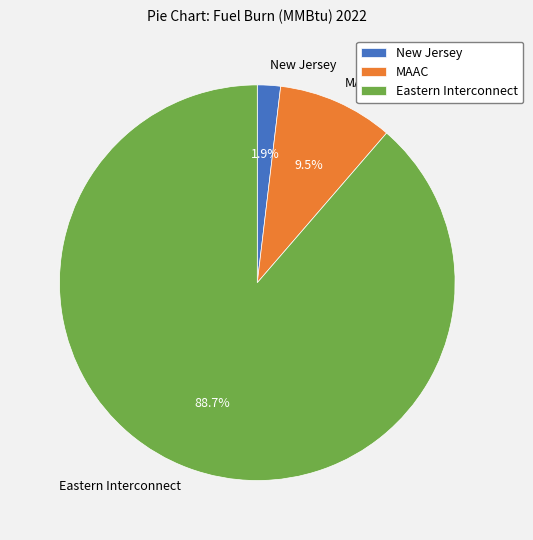

Is there any slice that represents more than half of the pie?

Yes